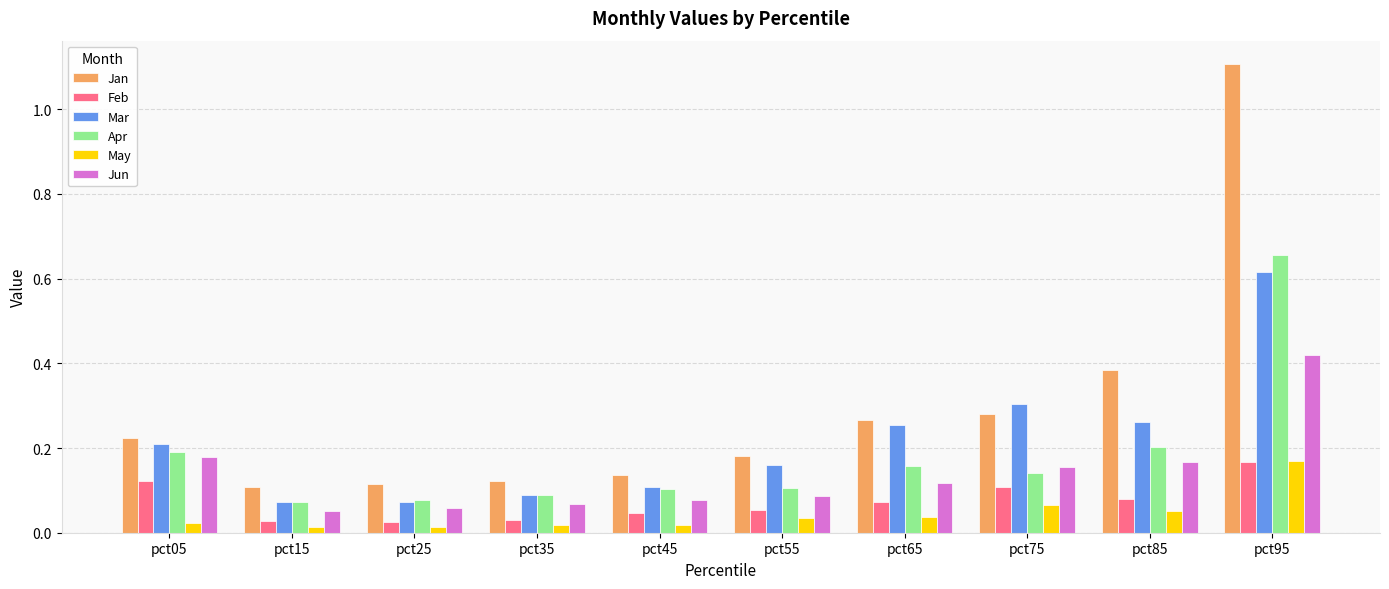

How many bars are there in each group?

6